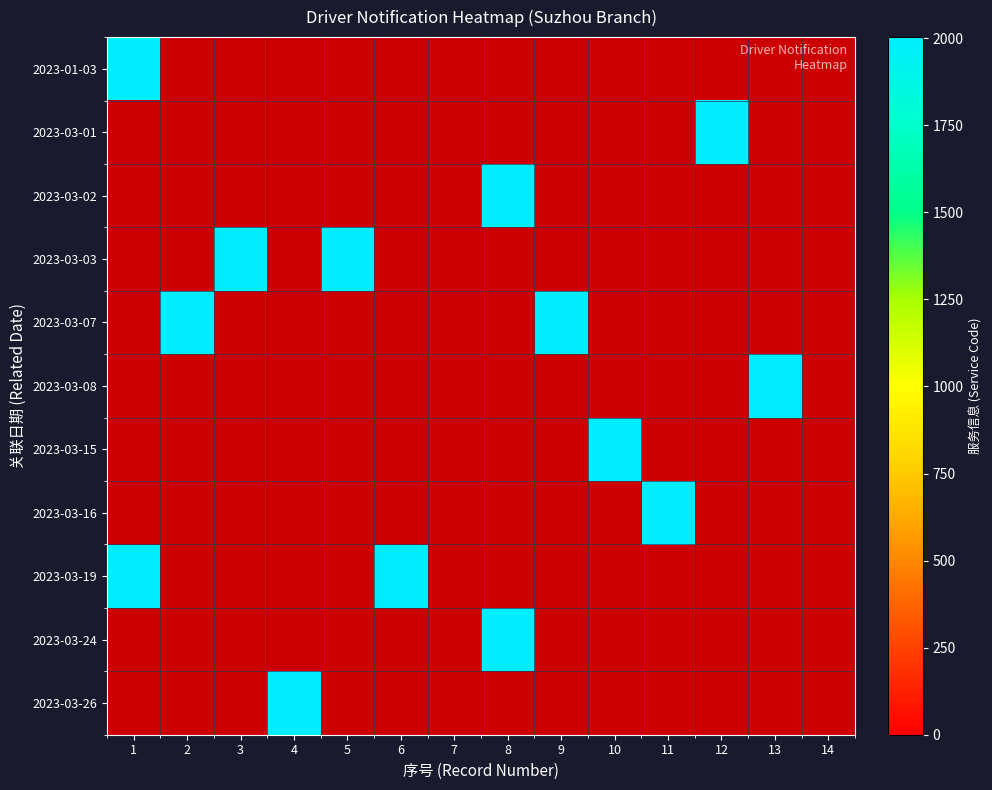

Is it true that 2023-03-16 equals 0.3 at 8?

False